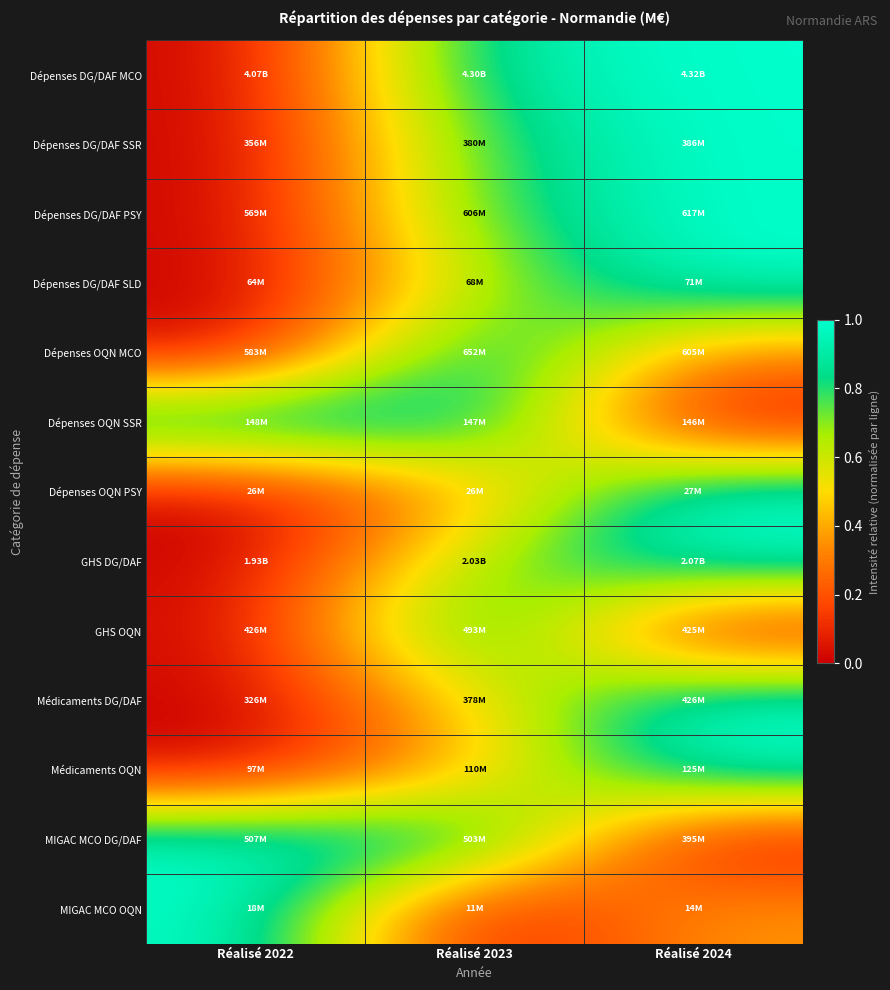

What is the spread (max minus min) of values at Réalisé 2022?

1.0